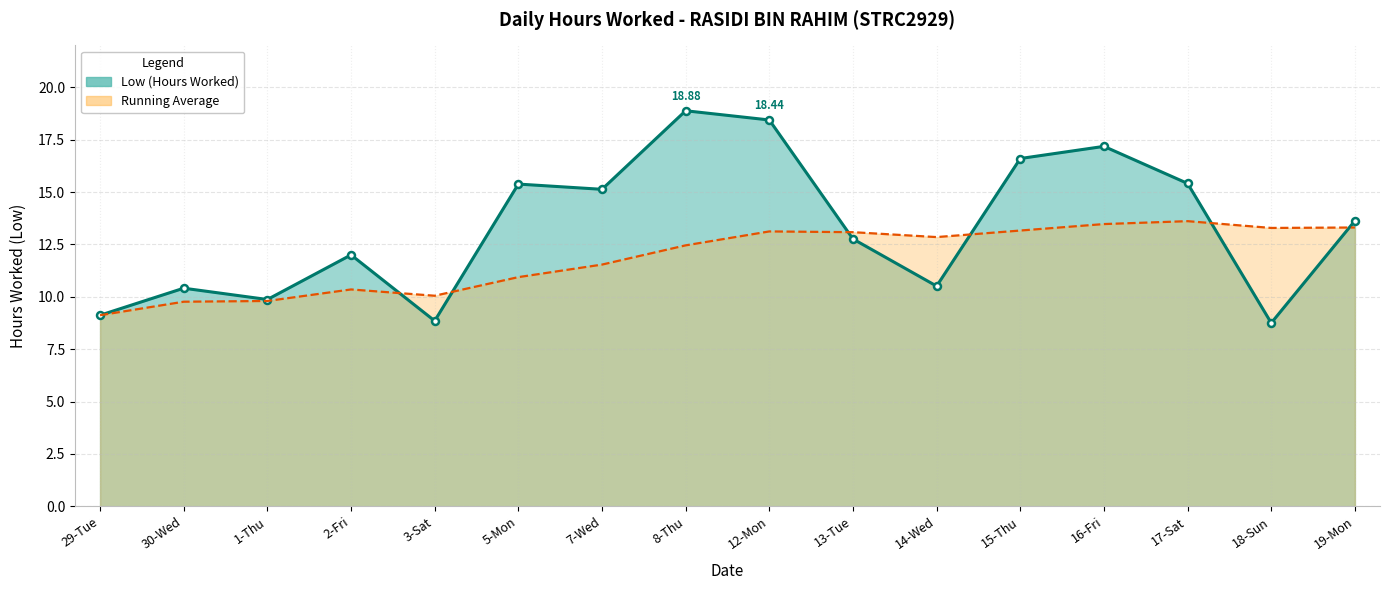

At which label does the data first exceed 13?

5-Mon